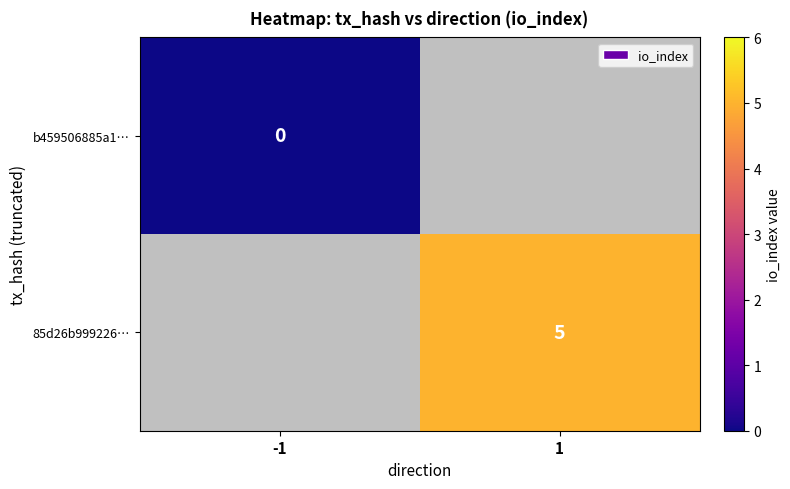

The 85d26b999226… series shows 8 at 1. True or false?

False